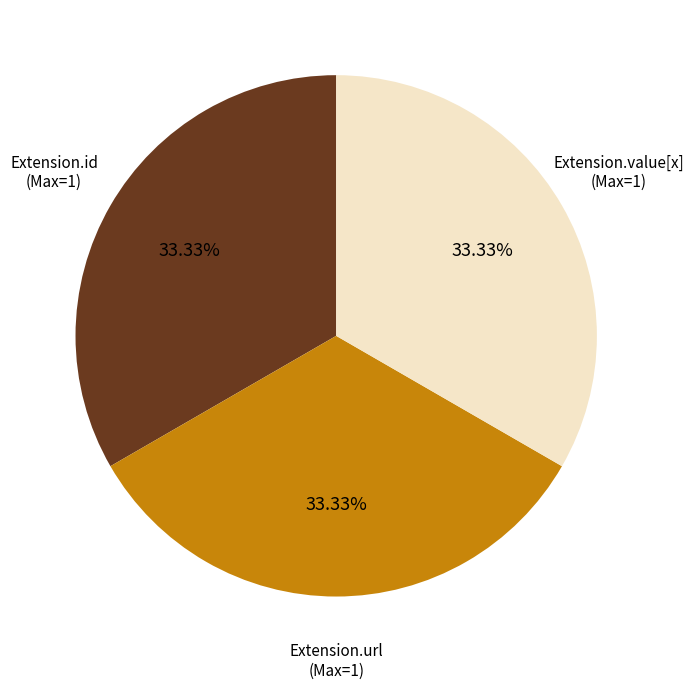

Is there any slice that represents more than half of the pie?

No